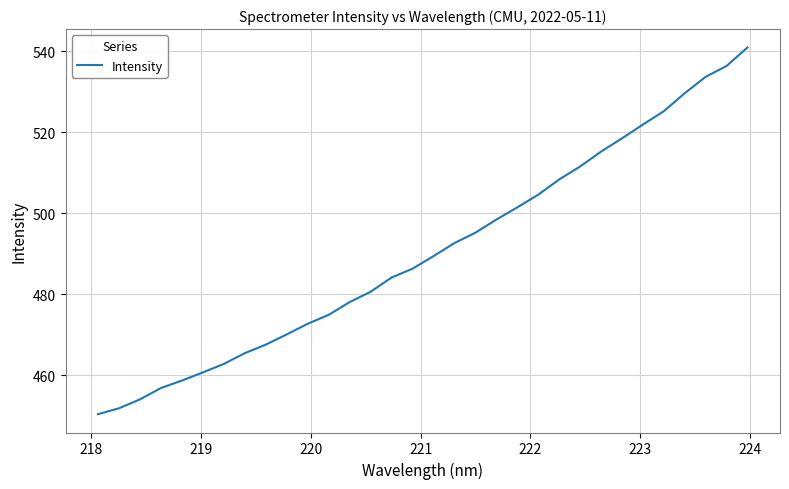

What is the difference between the maximum and minimum values?

90.4